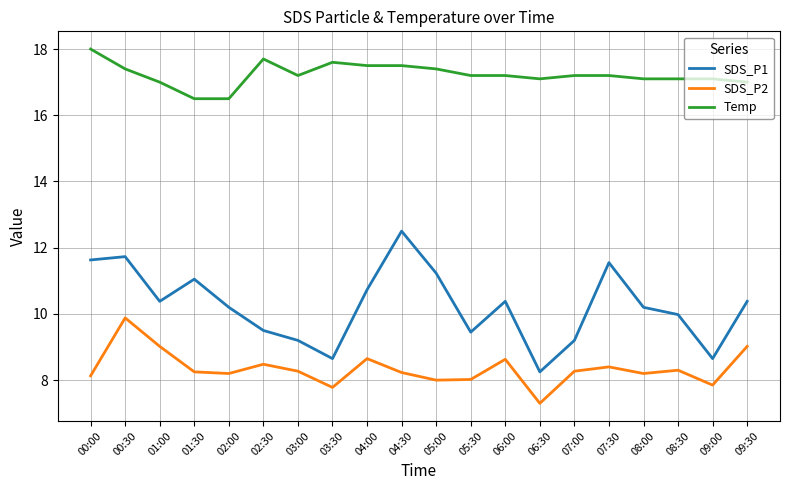

True or false: SDS_P2 has a value of 4.4 at 01:30.

False